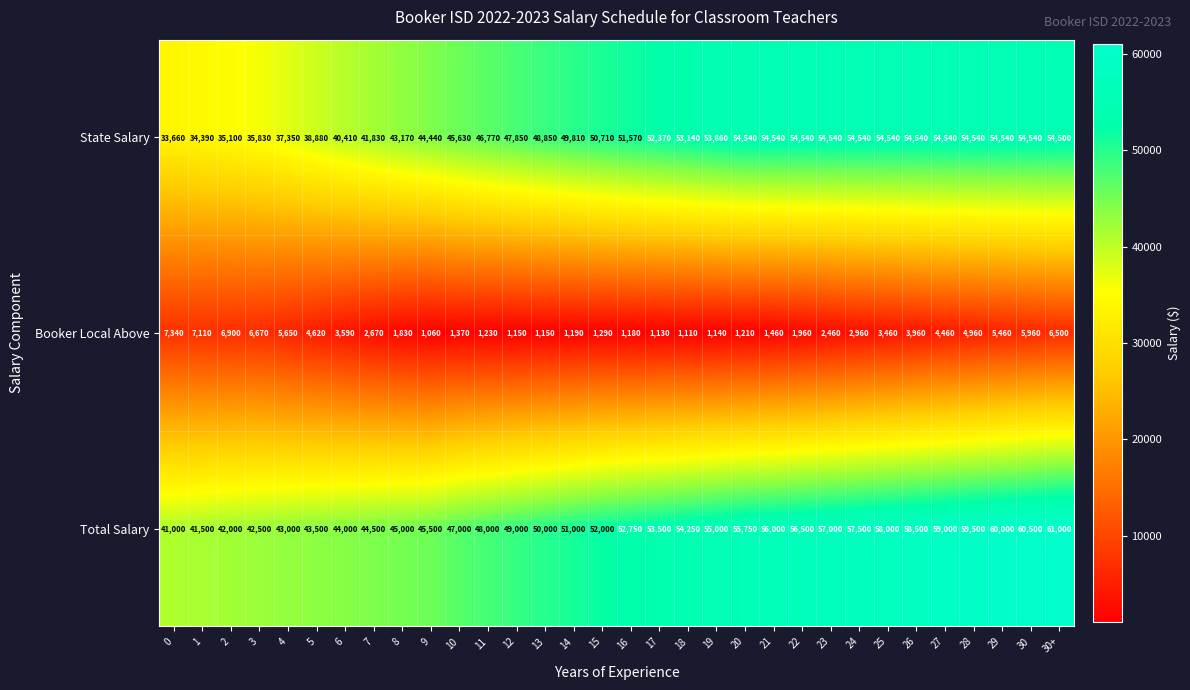

At which category does the chart reach its minimum across all series?

9